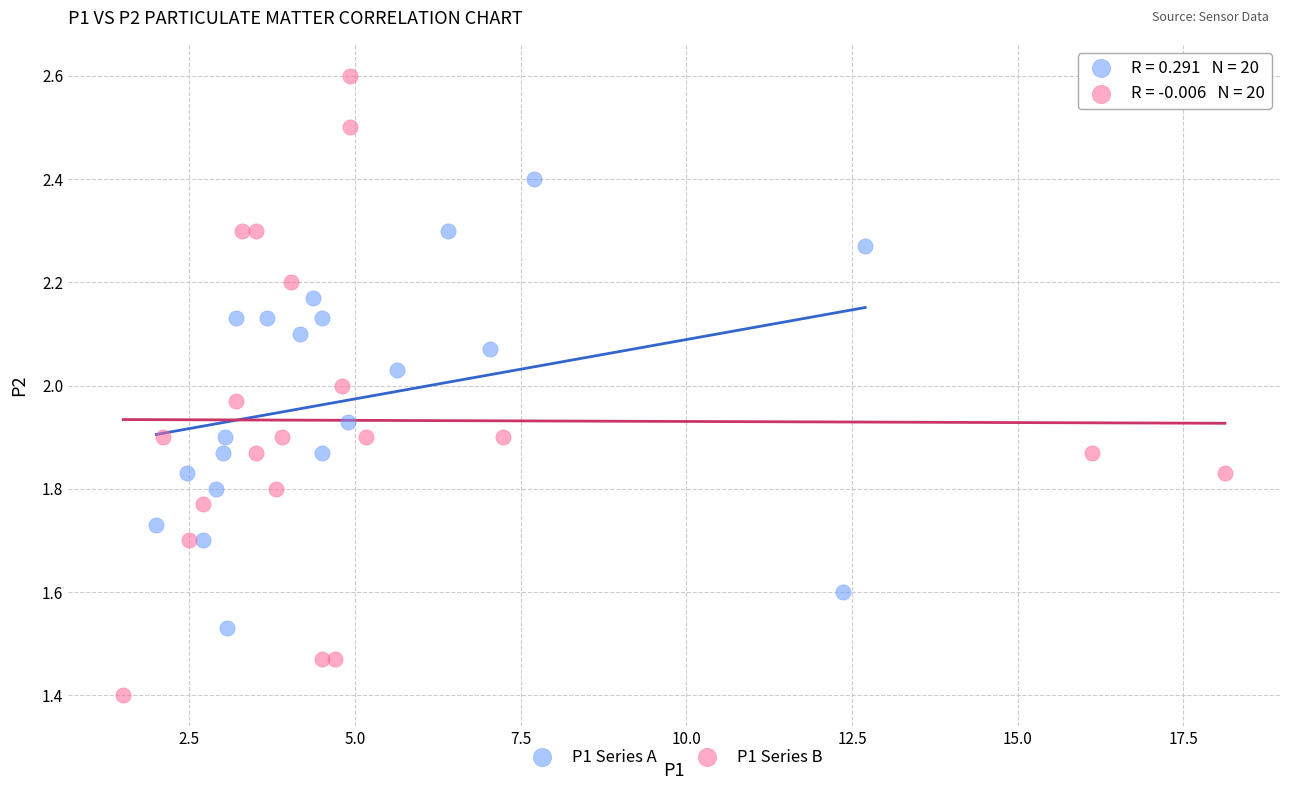

Which series contains the highest Y value?

P1 Series B